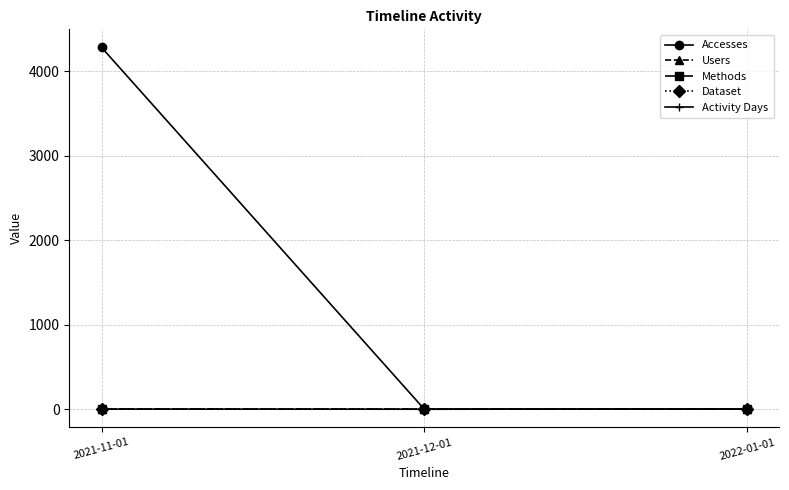

Does the chart have visible grid lines?

Yes